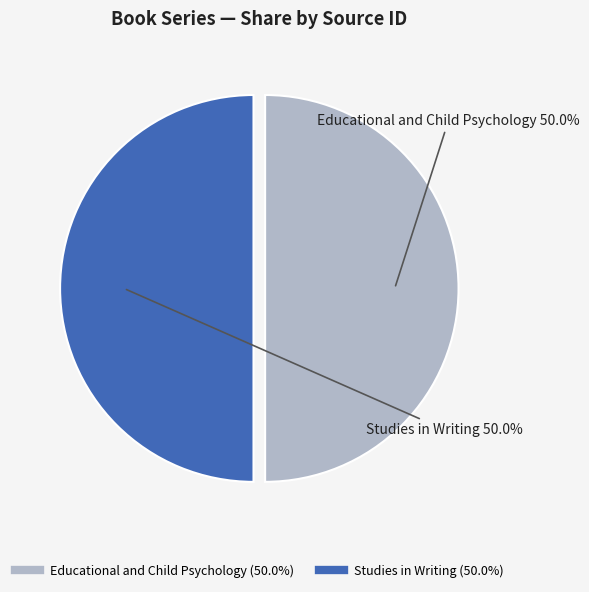

How many slices are in this pie chart?

2